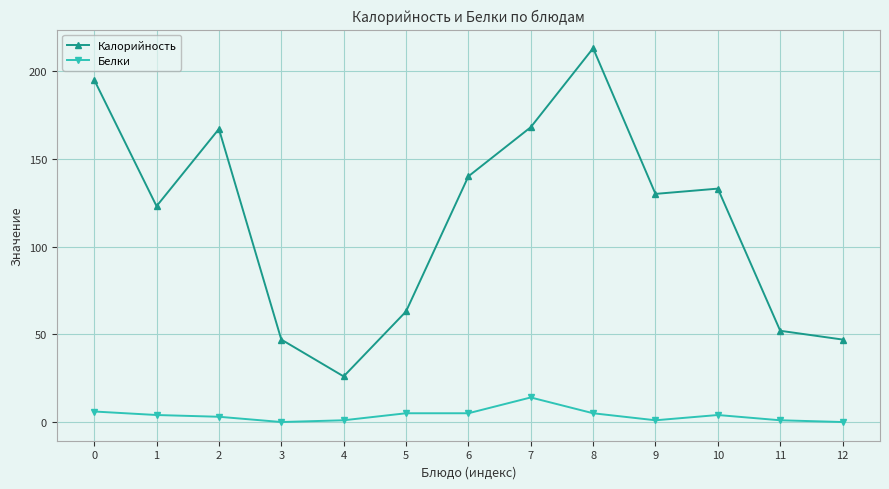

At which category is the sum across all series the highest?

8